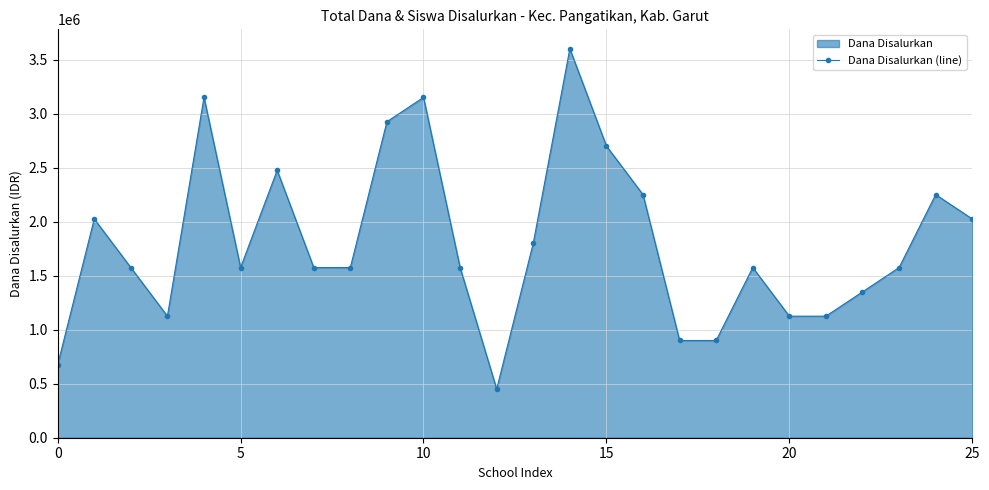

Is it true that the value at 5 is 1575000?

True